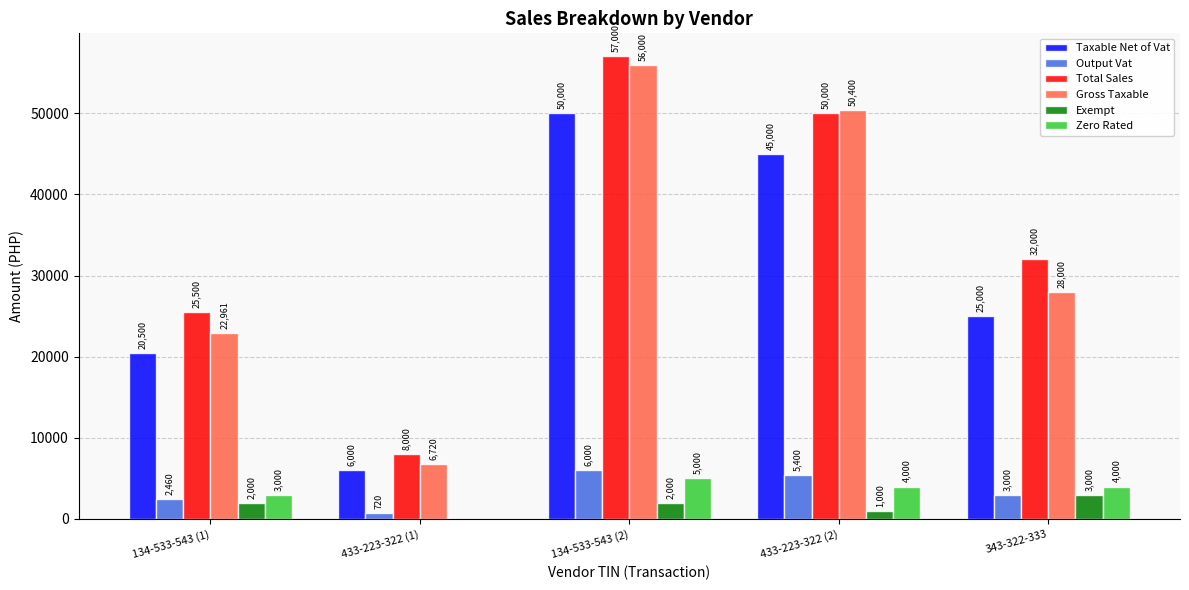

What are all the series names shown in the legend?

Taxable Net of Vat, Output Vat, Total Sales, Gross Taxable, Exempt, Zero Rated